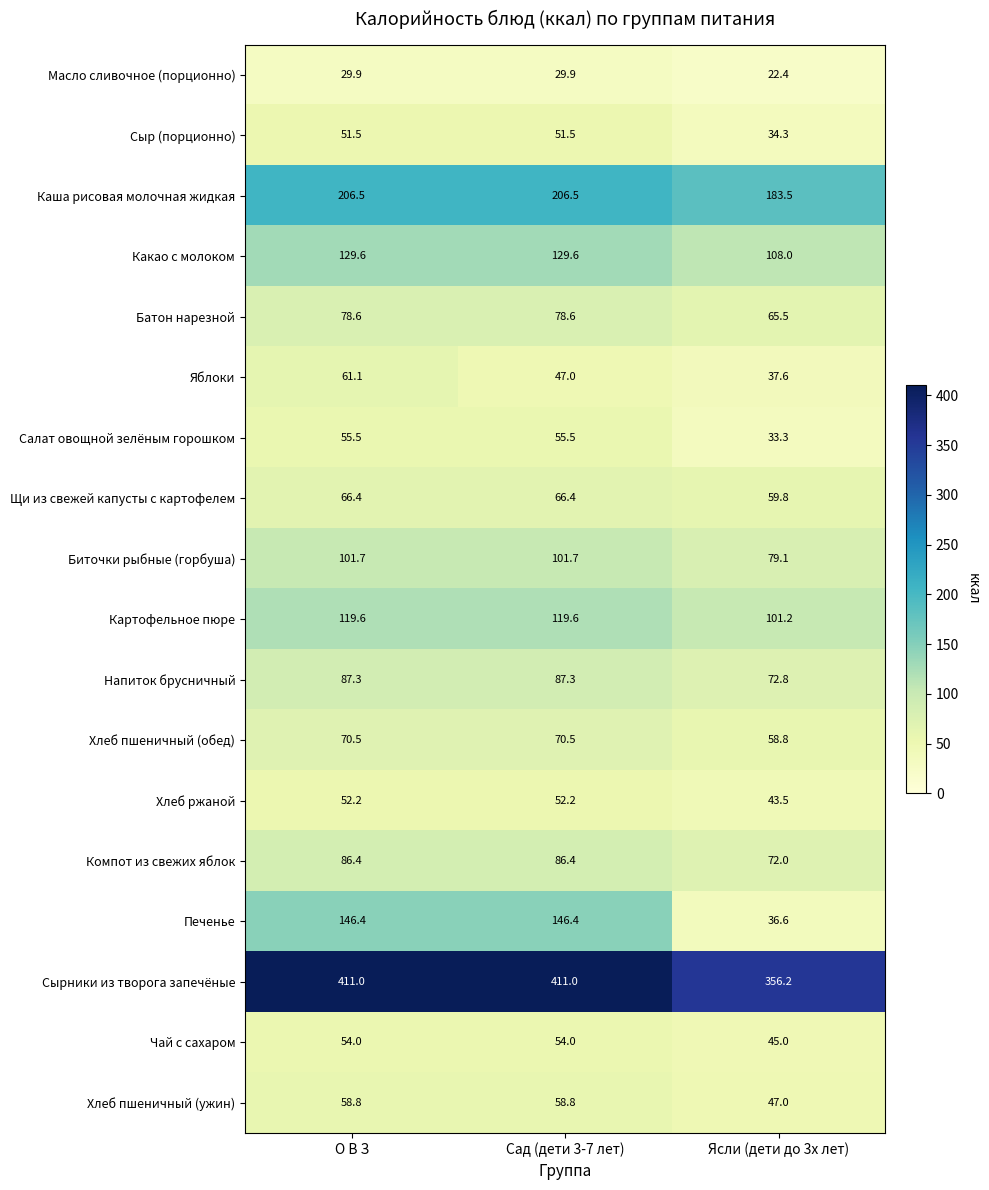

Is the value of Компот из свежих яблок at О В З greater than the value of Печенье at О В З?

No